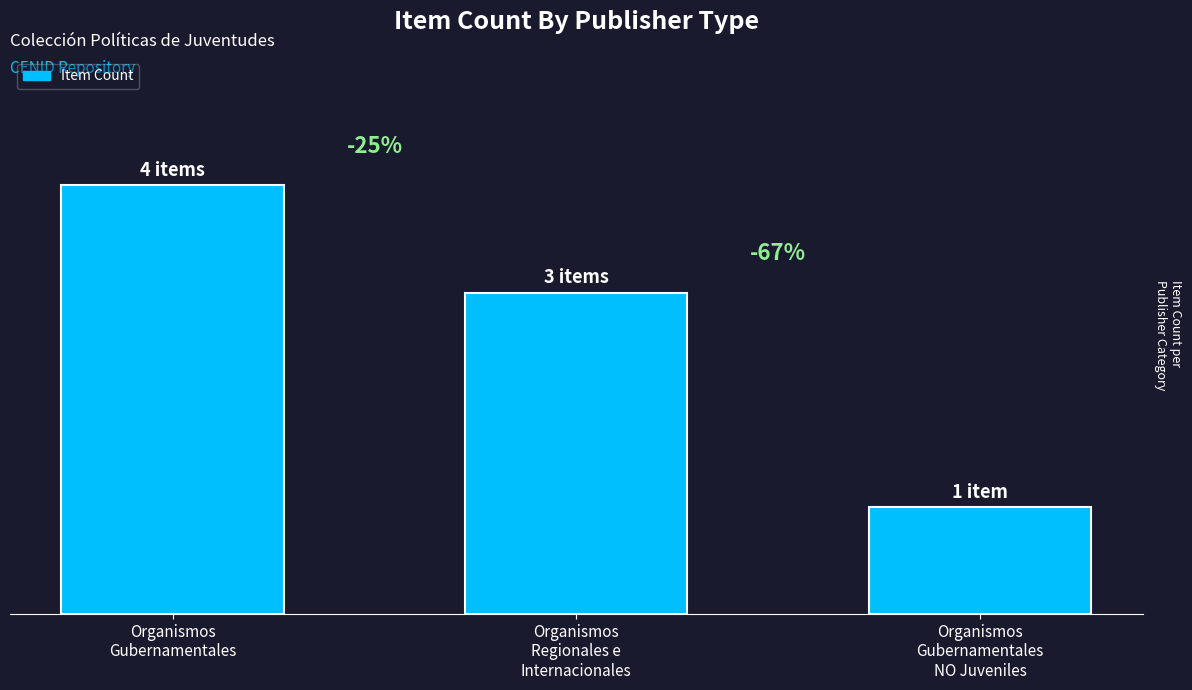

Rank the categories by value from highest to lowest.

Organismos
Gubernamentales, Organismos
Regionales e
Internacionales, Organismos
Gubernamentales
NO Juveniles